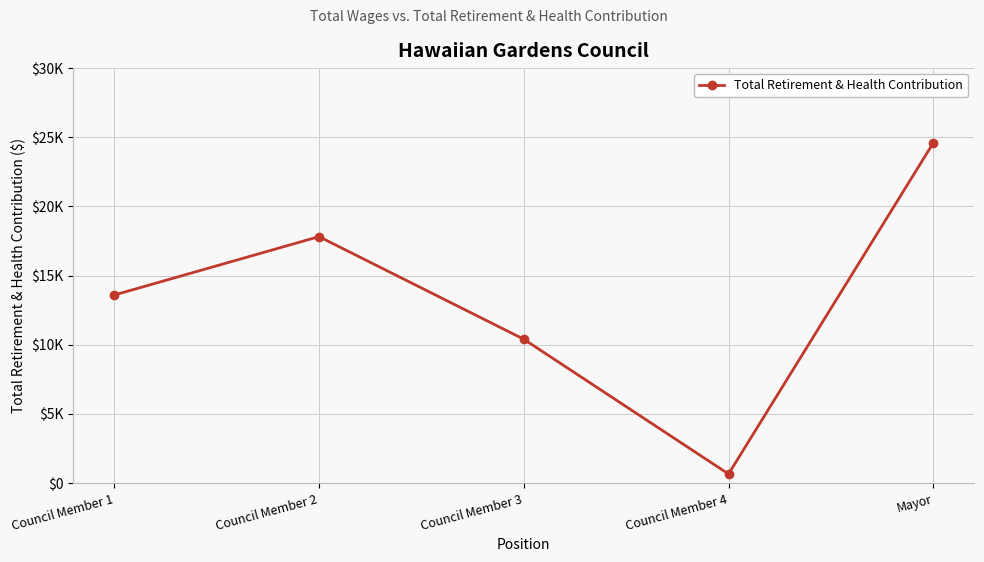

Reading left to right, transcribe all the data shown in this chart.

Council Member 1=13596	Council Member 2=17819	Council Member 3=10406	Council Member 4=662	Mayor=24597